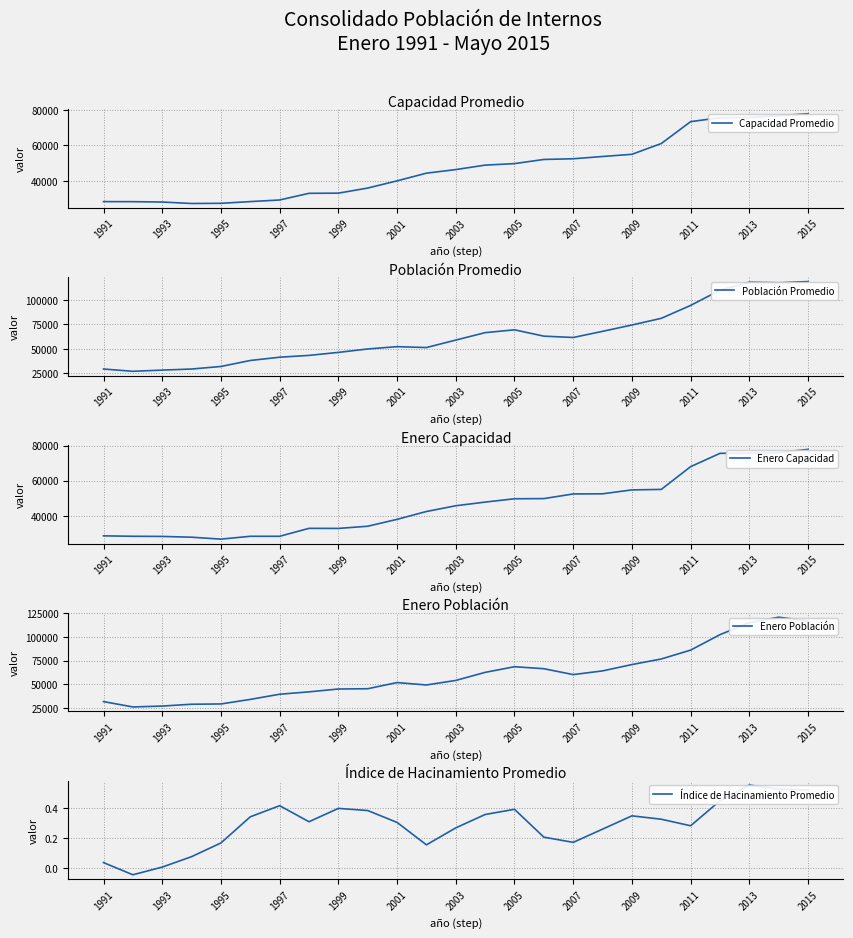

True or false: Capacidad Promedio has a value of 65312.4 at 2003.

False